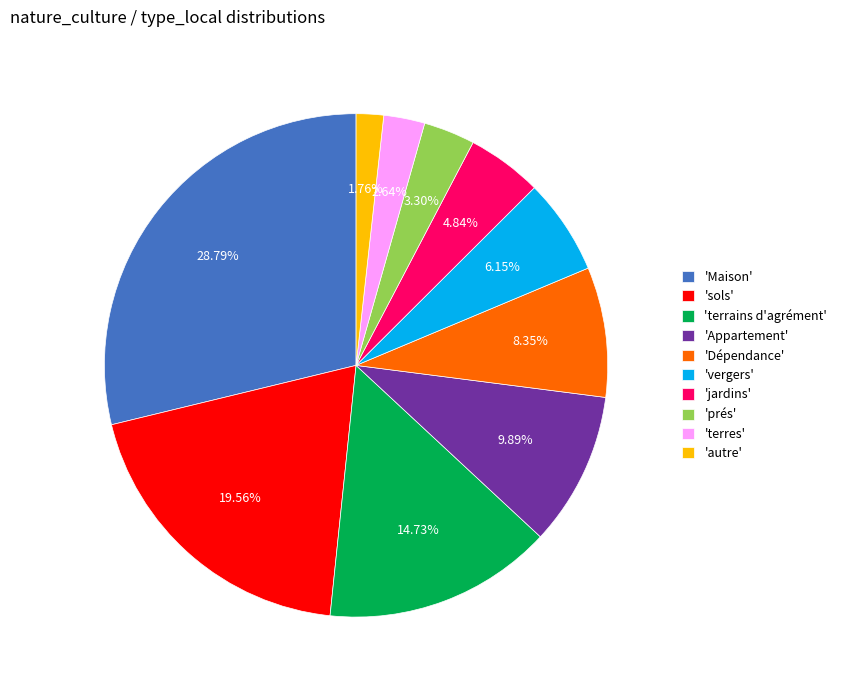

Does any single category account for the majority?

No